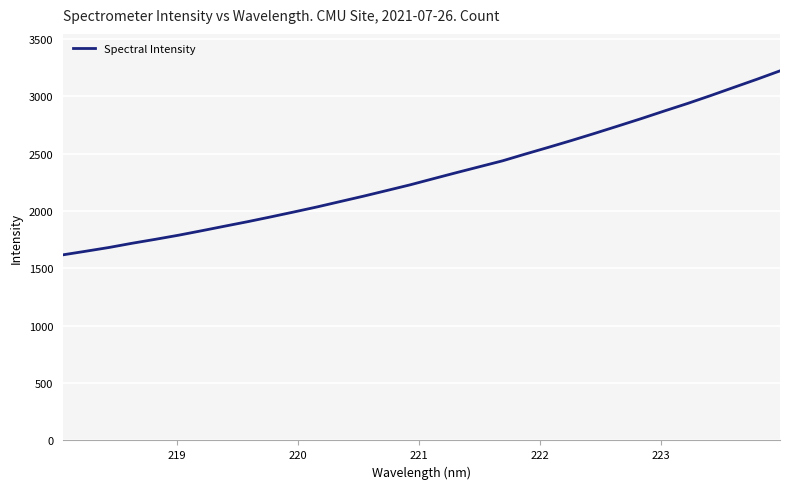

What is the maximum value shown in the chart?

3222.2